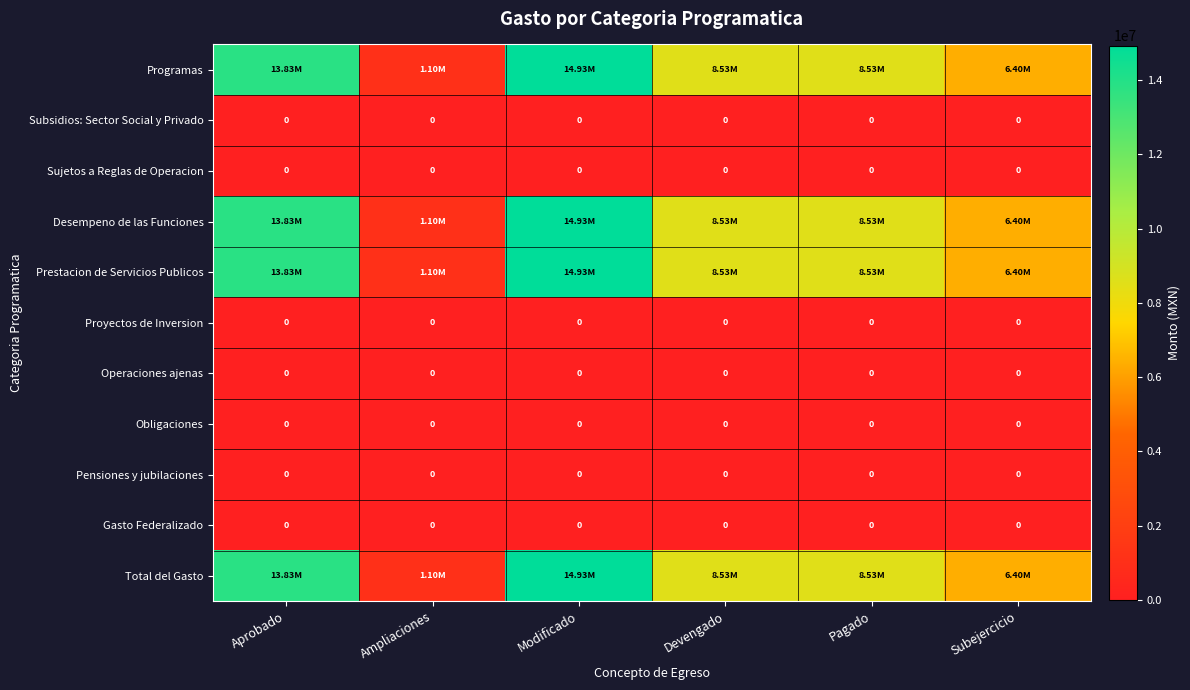

What is the difference between the maximum and second lowest values in the Desempeno de las Funciones series?

8530413.3